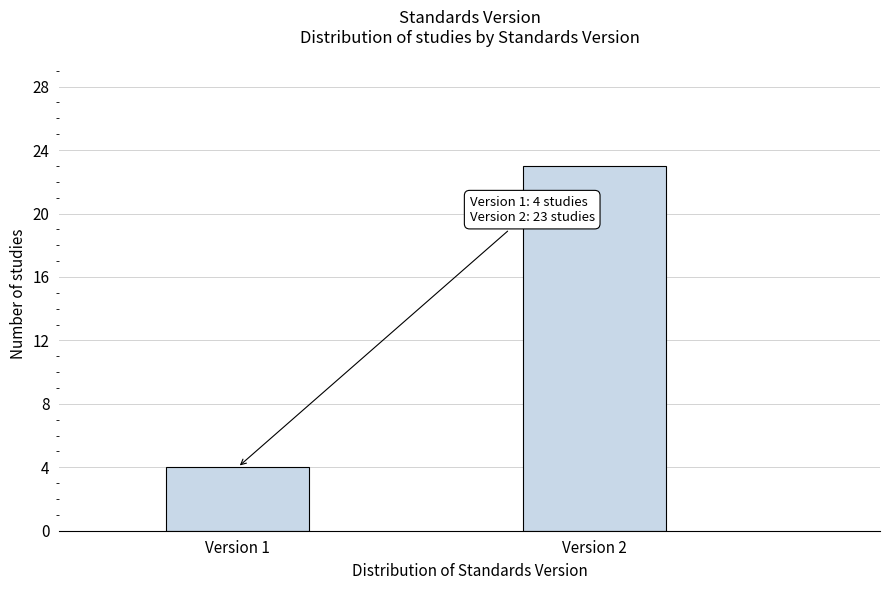

Reading right to left, what are all the values shown in this chart?

Version 2=23	Version 1=4